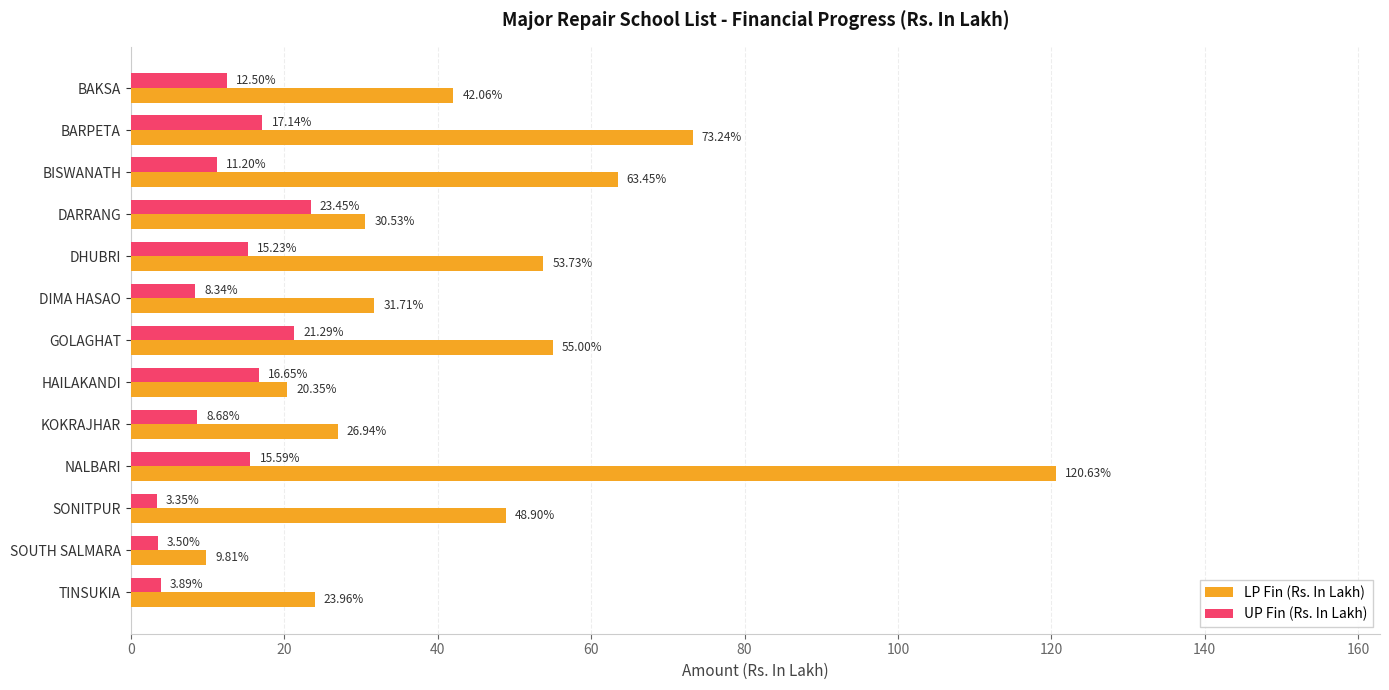

At which label does LP Fin (Rs. In Lakh) reach its minimum?

SOUTH SALMARA